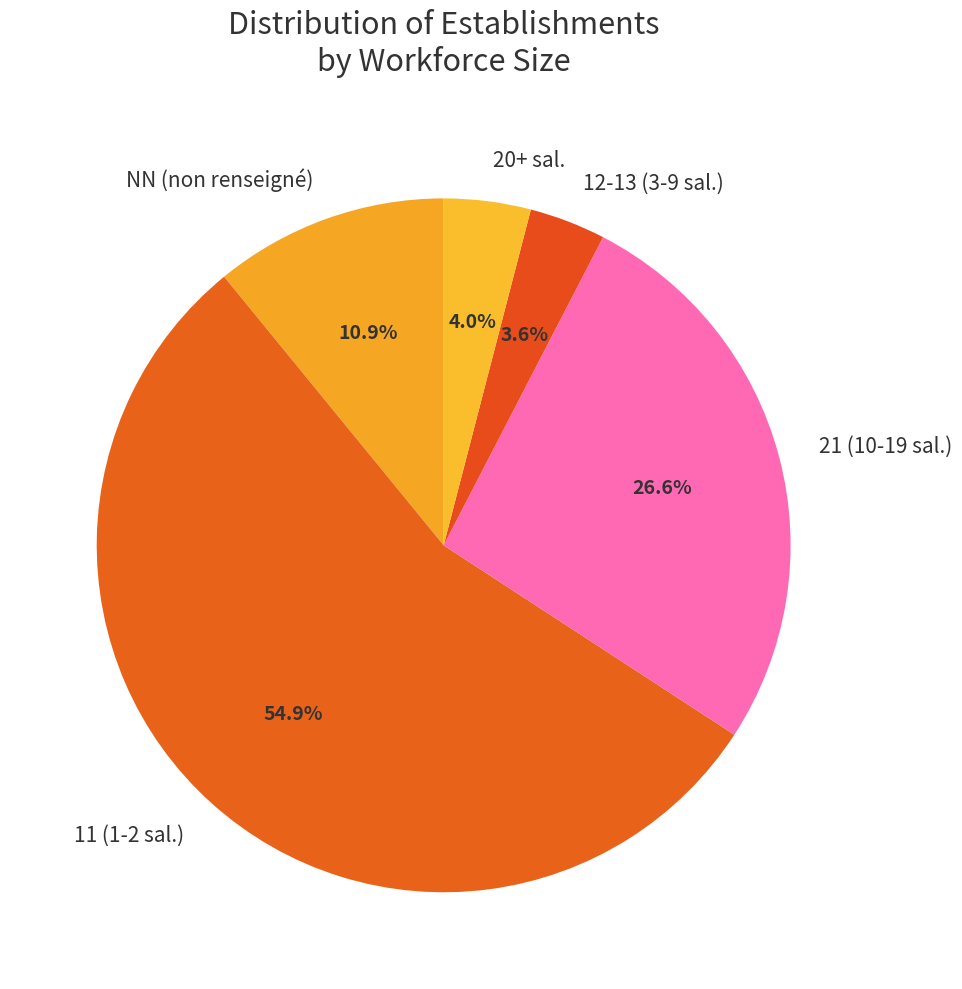

How many slices are in this pie chart?

5